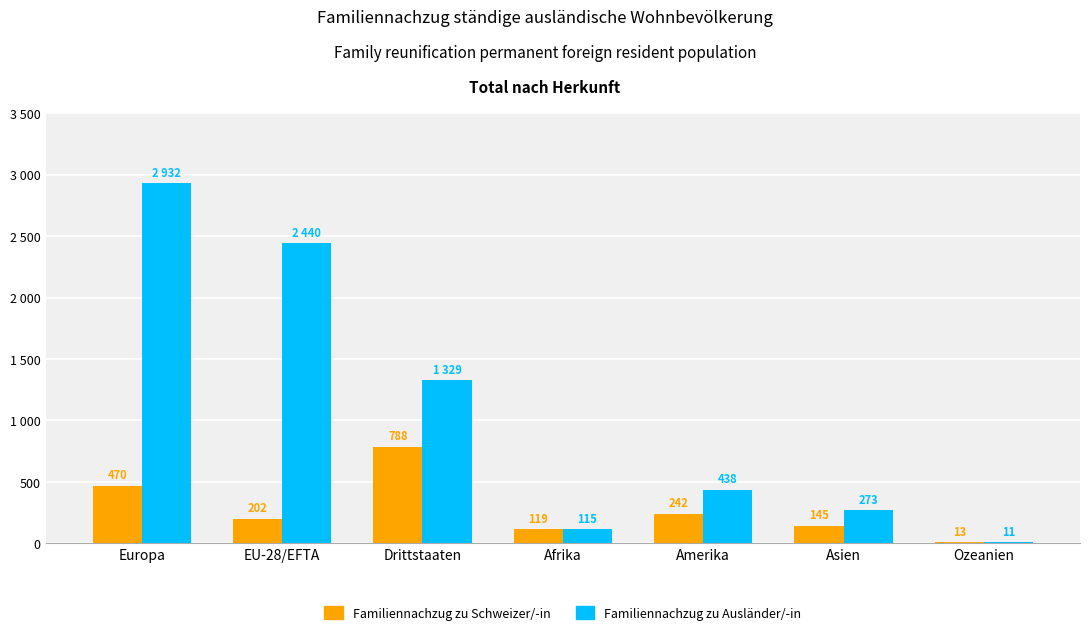

The Familiennachzug zu Schweizer/-in series shows 398 at Amerika. True or false?

False